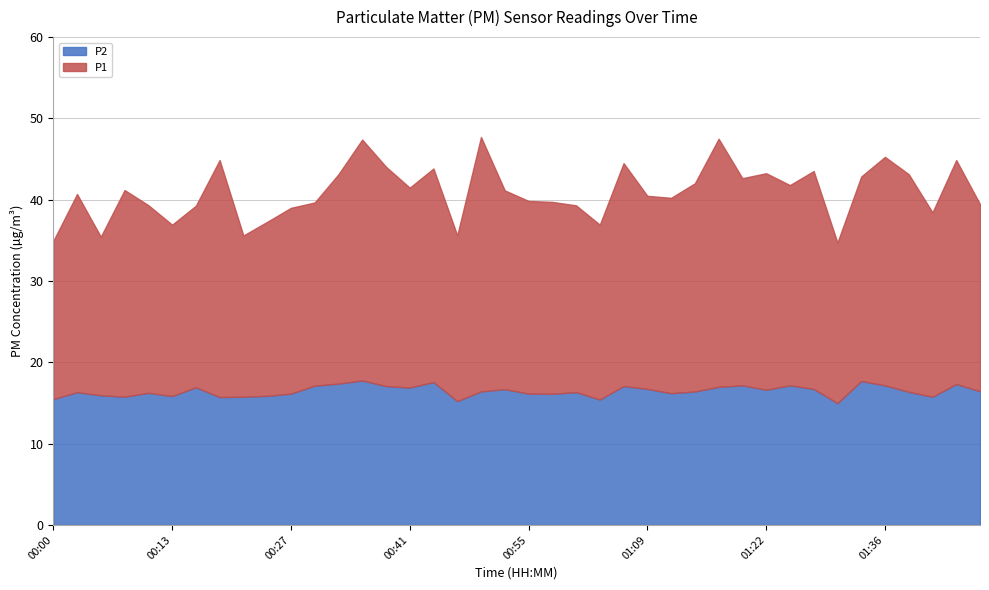

Rank the series by their average value, from highest to lowest.

P1, P2